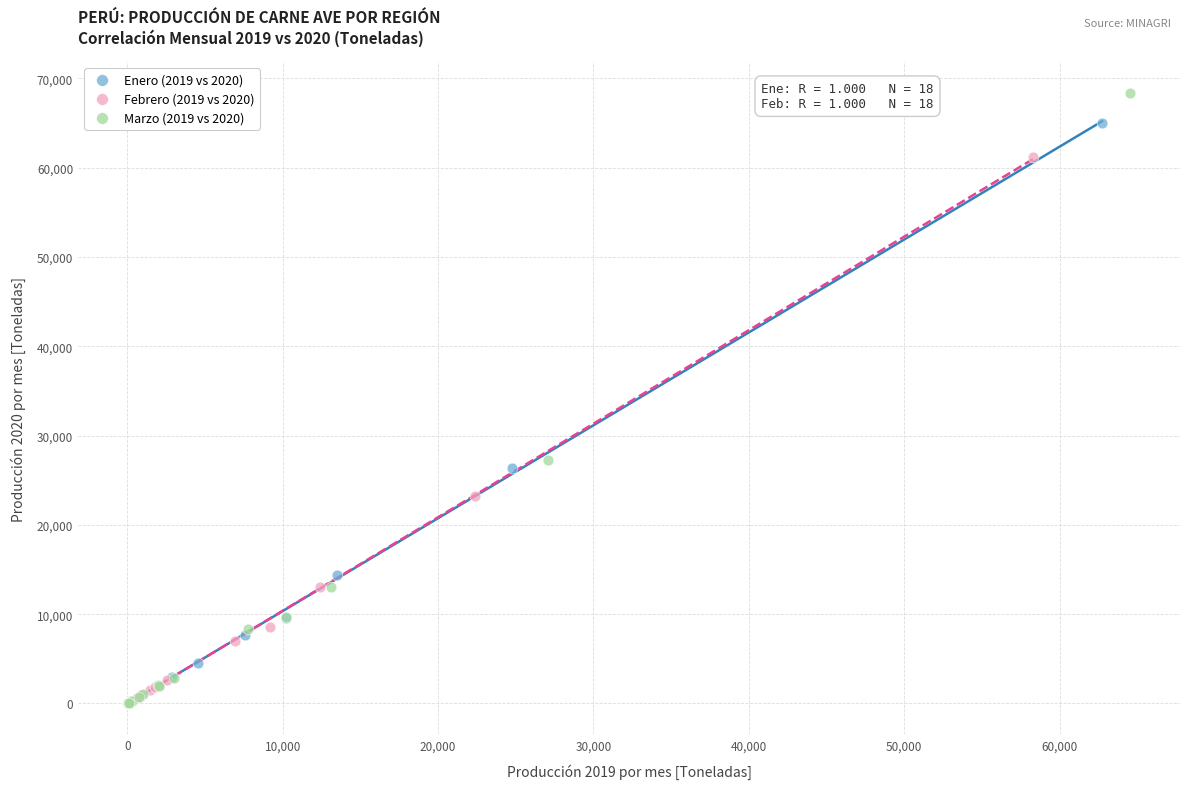

Which series has the largest Y range (max minus min)?

Marzo (2019 vs 2020)